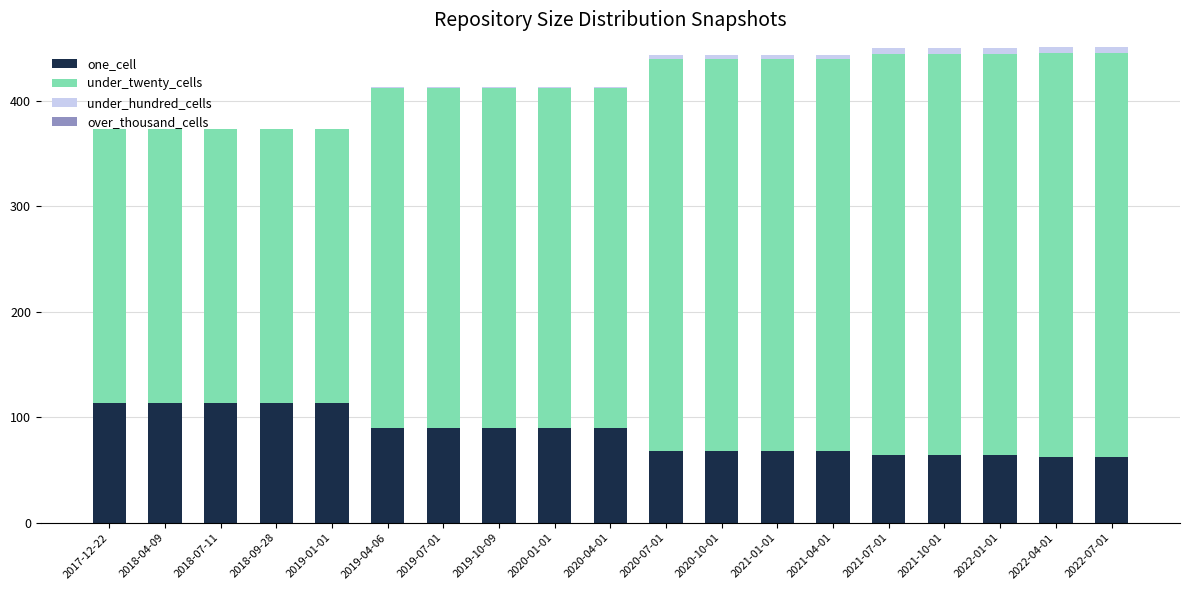

What is the maximum value for one_cell?

113